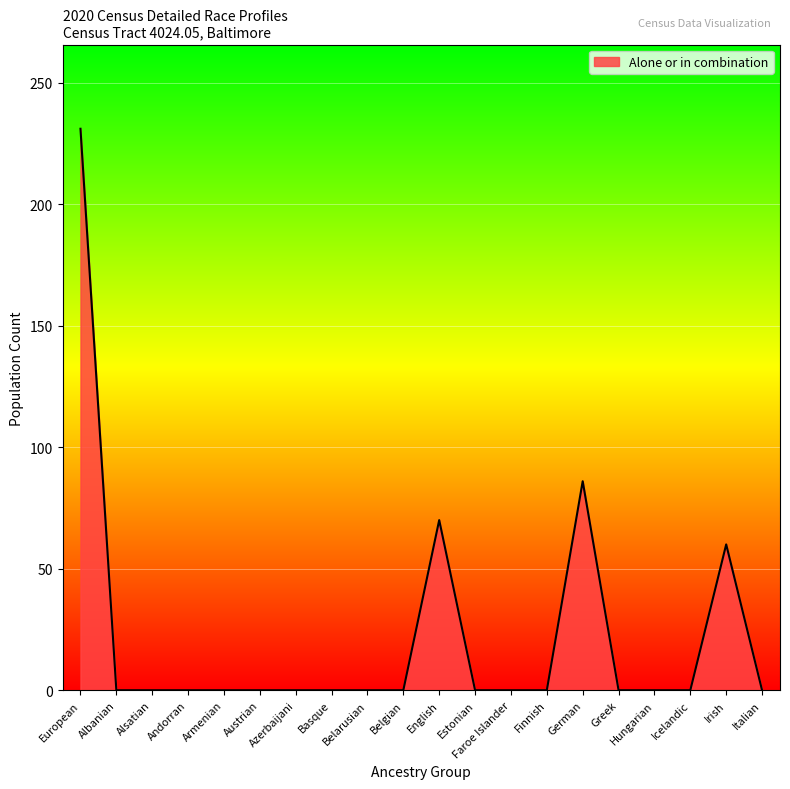

How many categories are shown in the chart?

20